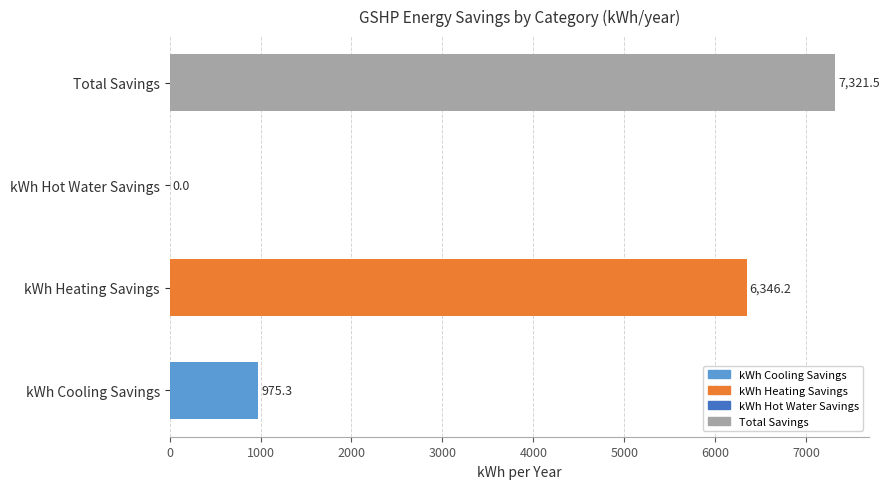

What is the sum of all values?

14643.0